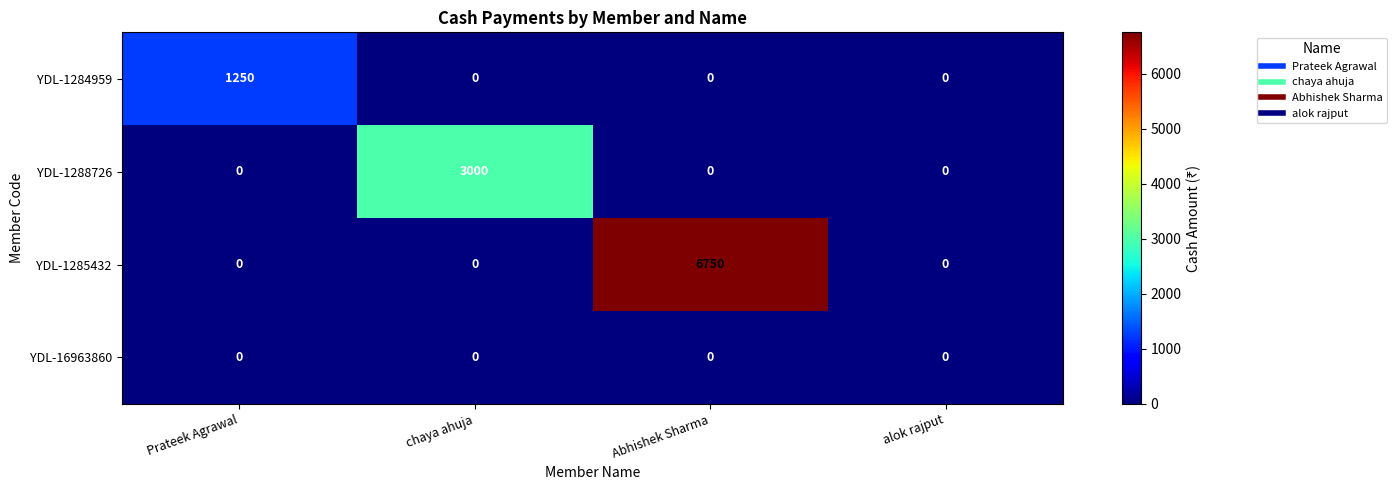

What is the average value of the YDL-1288726 series?

750